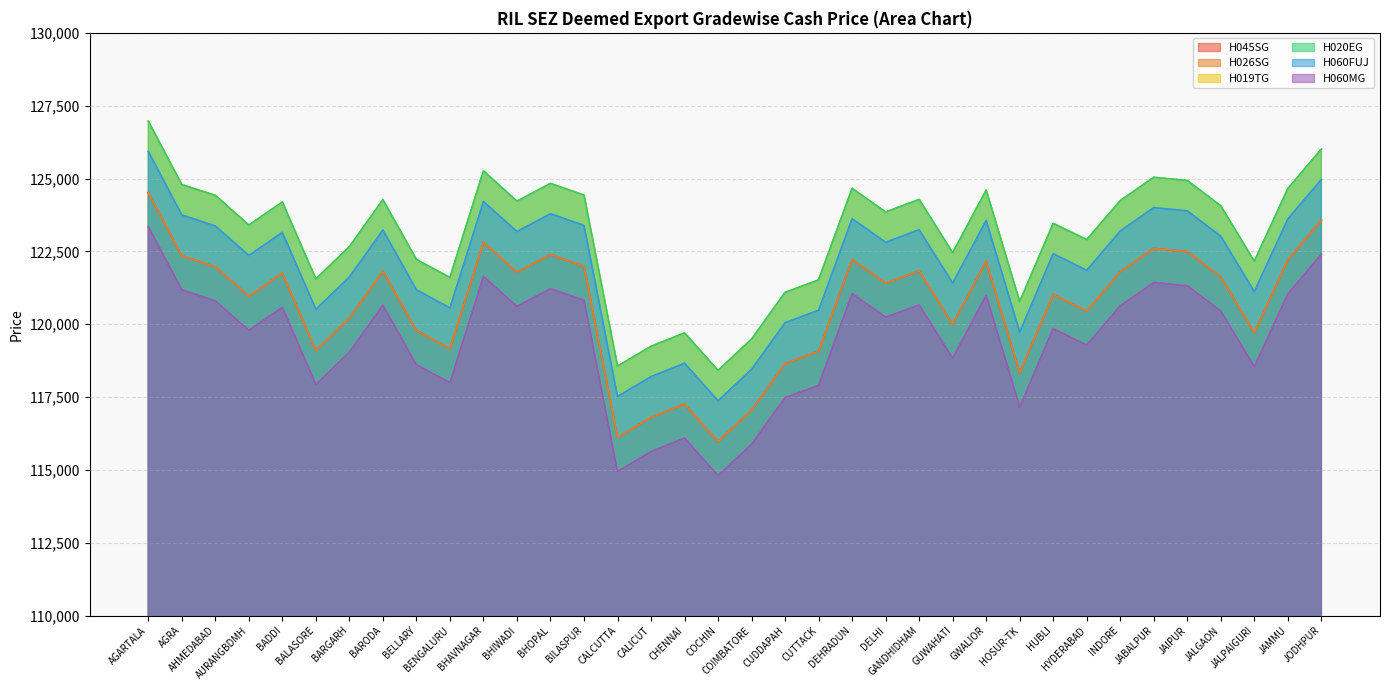

The value of H019TG at BADDI is 41897. True or false?

False